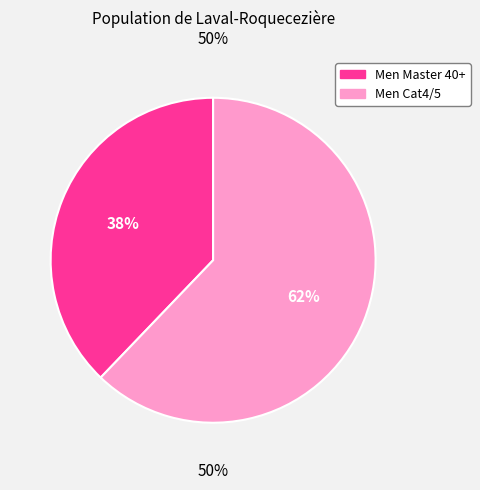

Which category has the smallest portion of the pie?

Men Master 40+